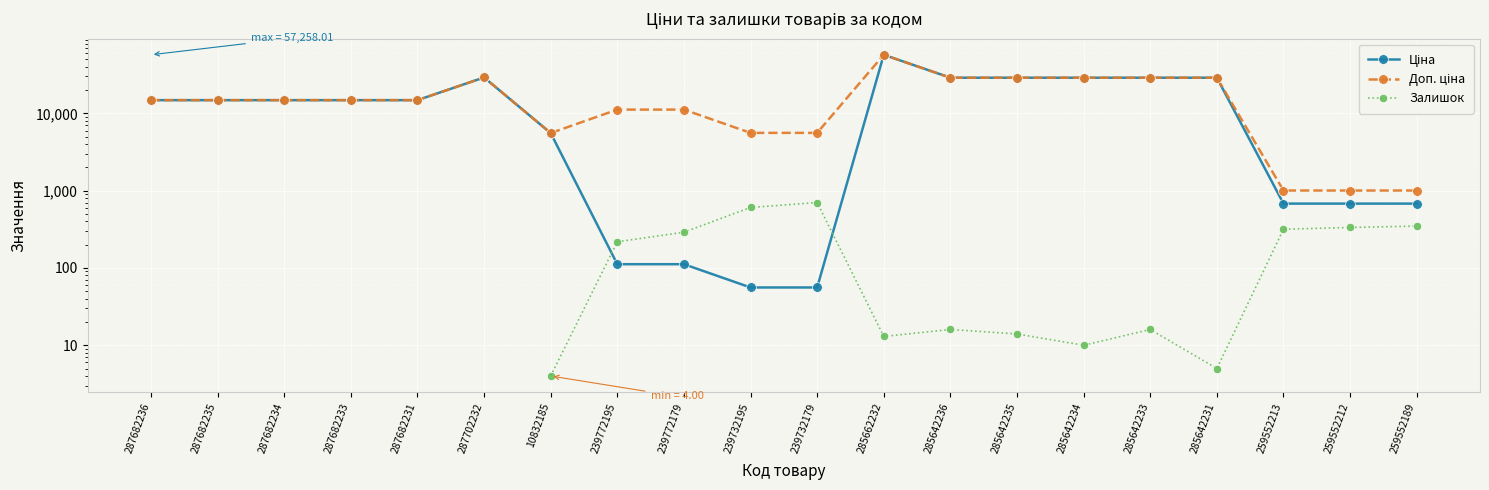

At which category is the sum across all series the highest?

285662232